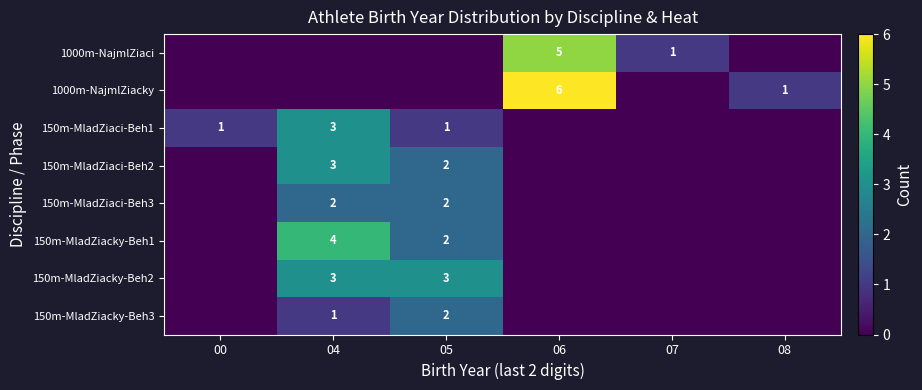

Is it true that 1000m-NajmlZiacky equals 6 at 06?

True